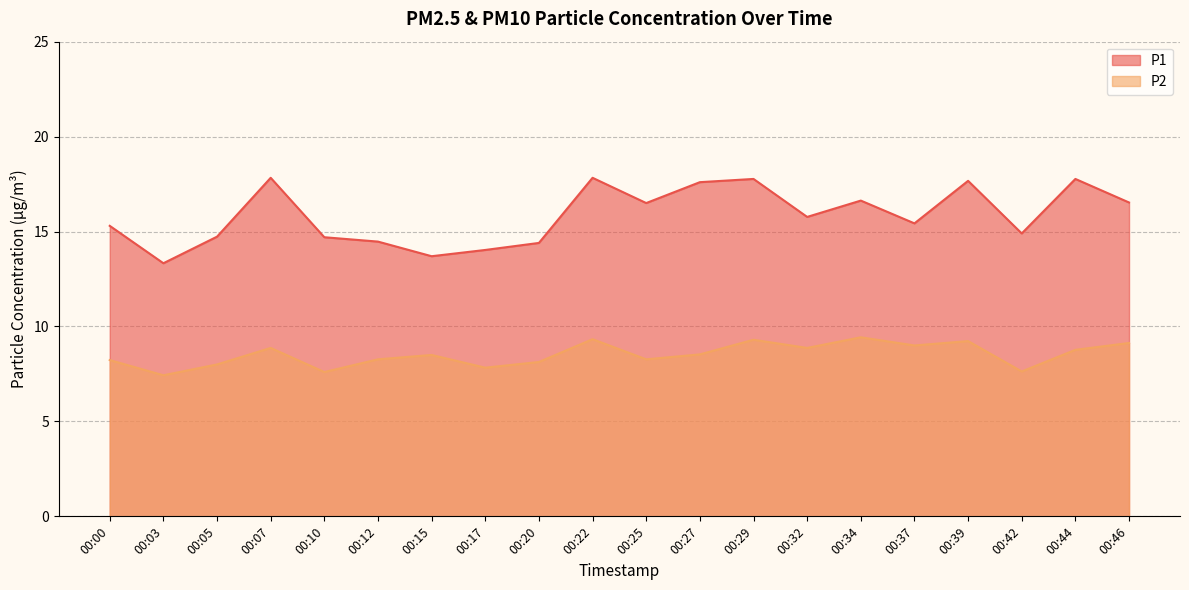

Rank the series at 00:39 from lowest to highest value.

P2, P1